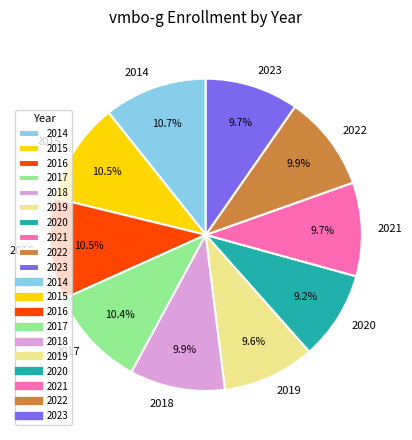

What is the total percentage of 2016 and 2018?

20.4%